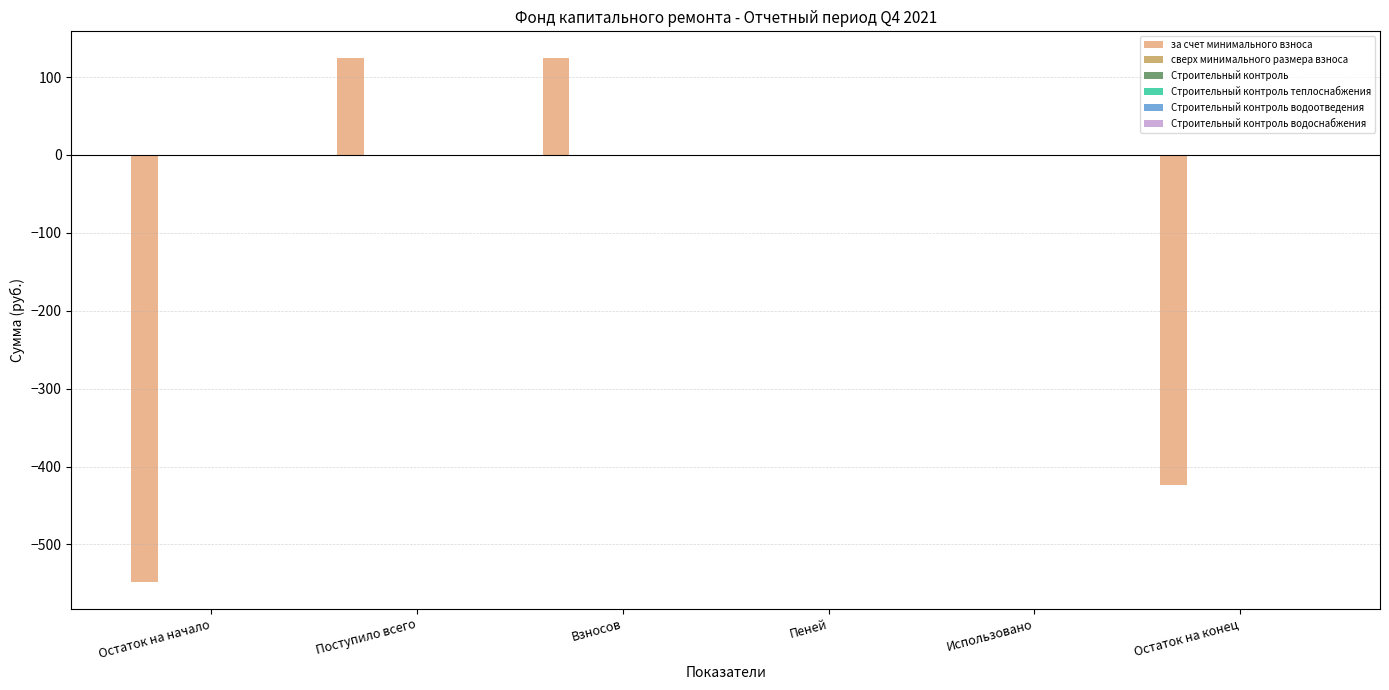

What is the maximum value shown in the chart?

125.1